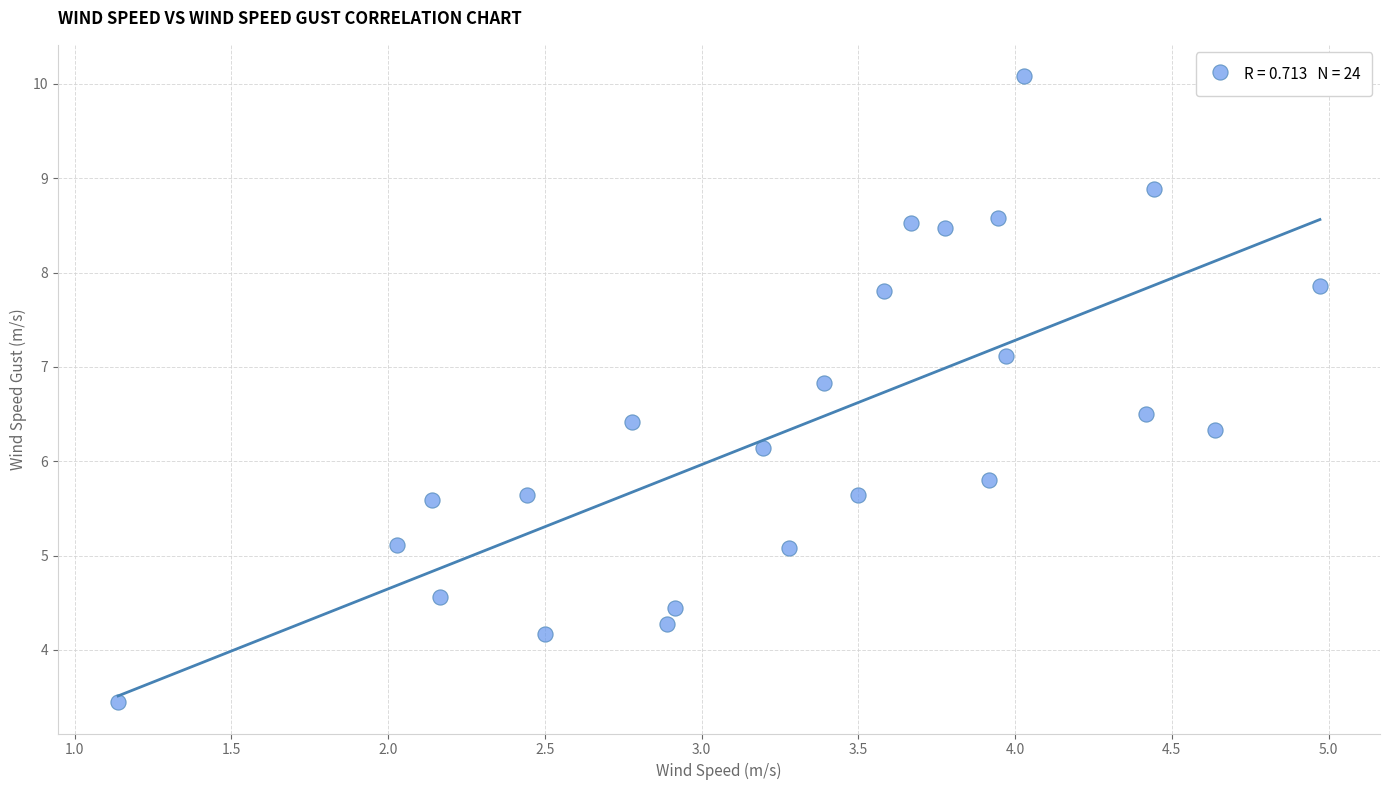

What is the range of Y values (max minus min)?

6.6